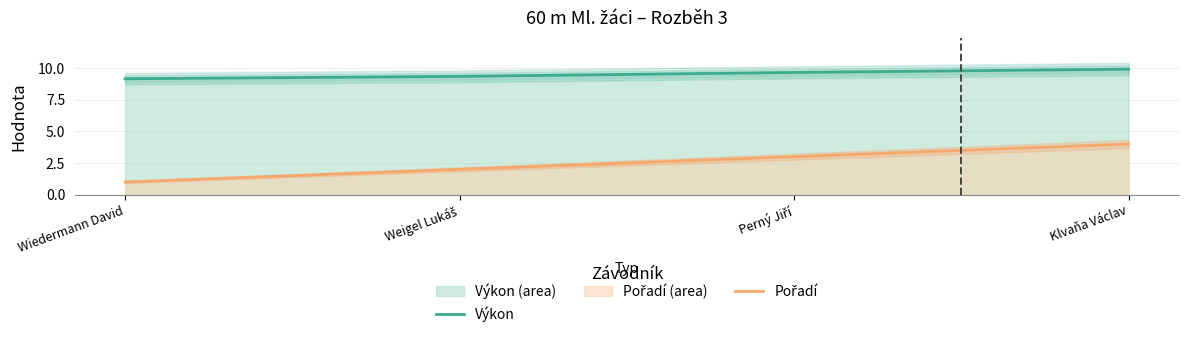

Is the value of Výkon at Perný Jiří greater than the value of Pořadí at Perný Jiří?

Yes